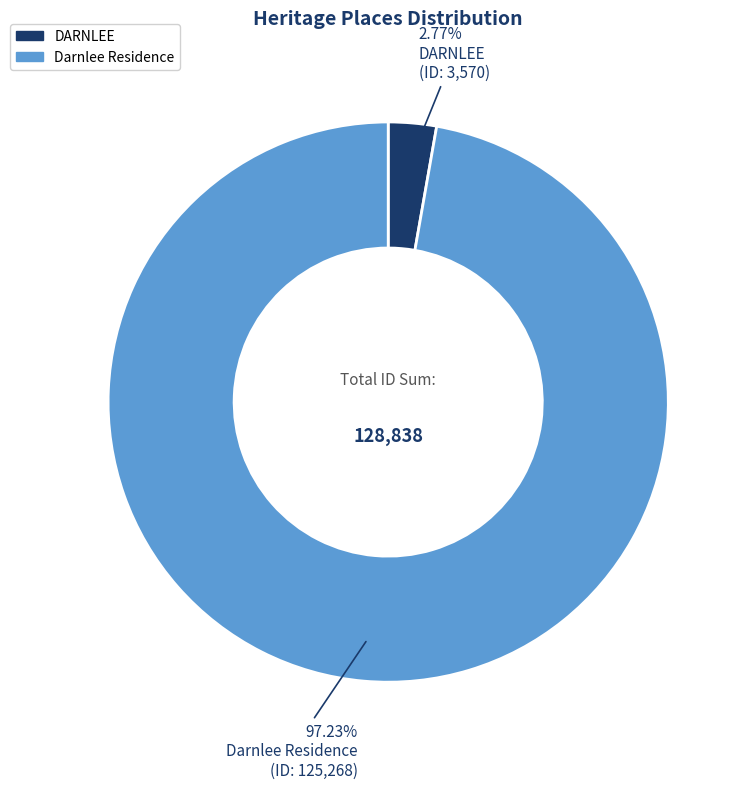

Count the number of slices in the pie.

2